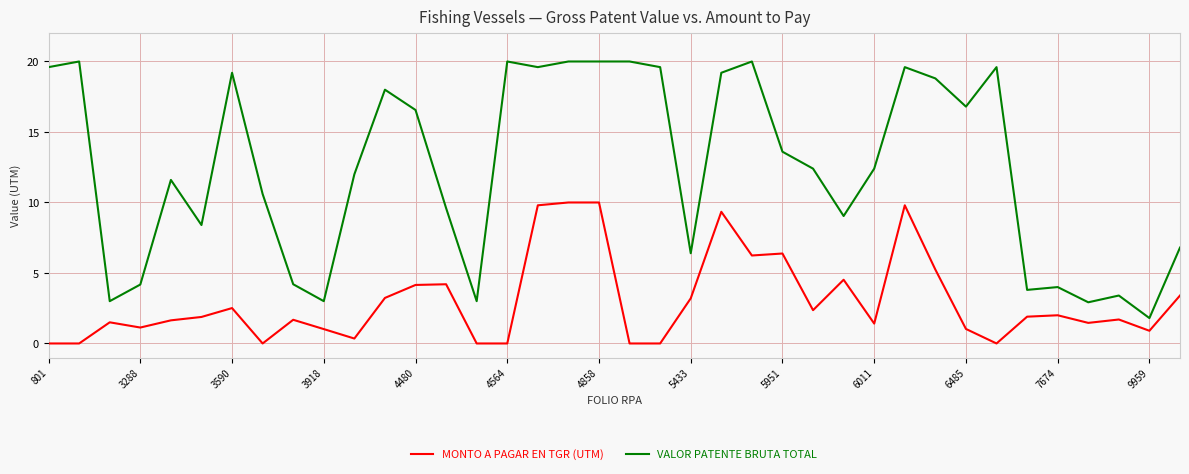

True or false: MONTO A PAGAR EN TGR (UTM) and VALOR PATENTE BRUTA TOTAL intersect in this chart.

False